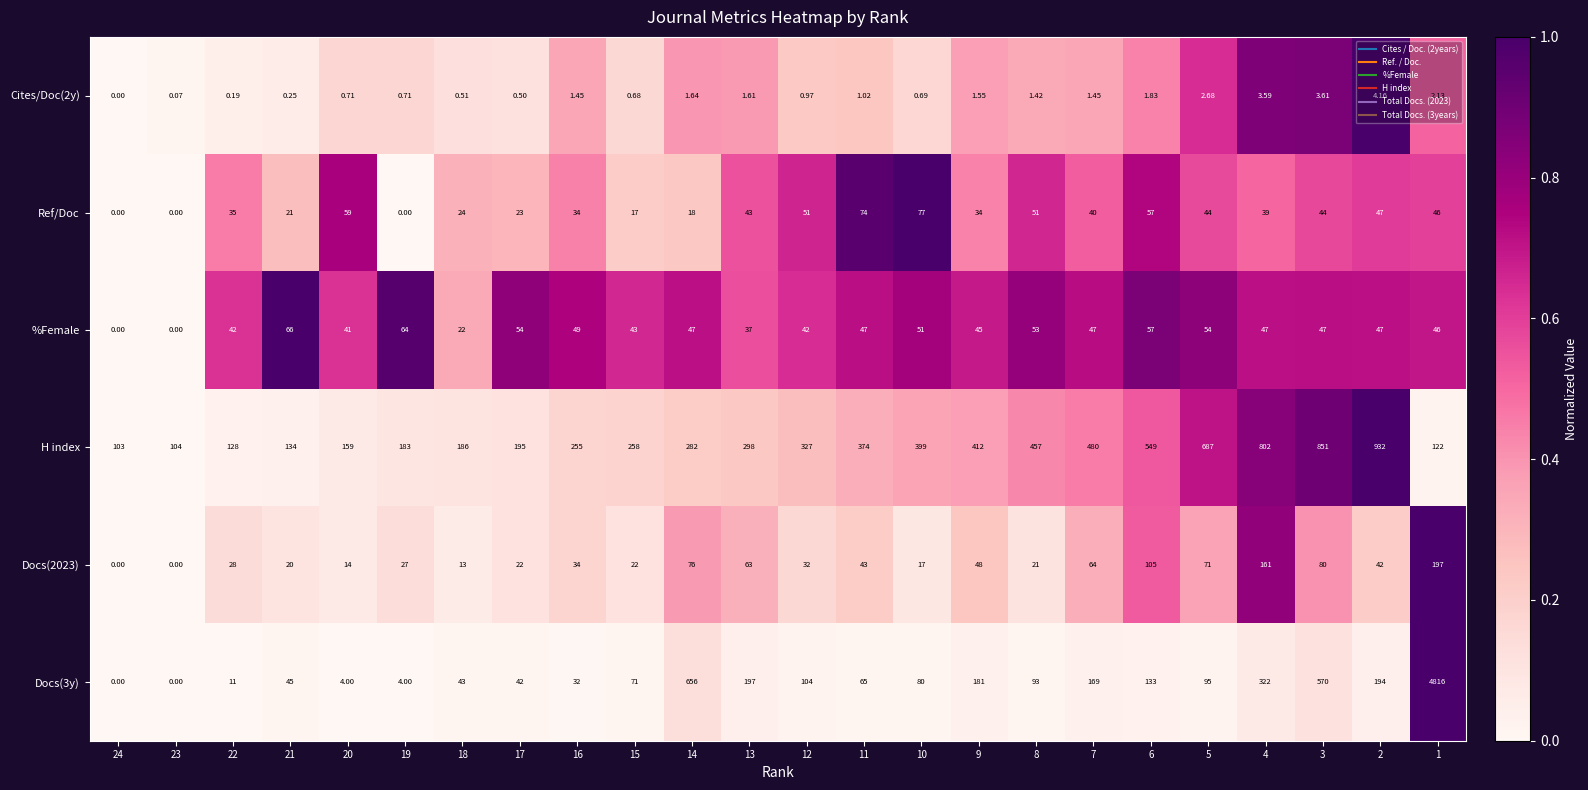

Which series has the largest total across all categories?

H index